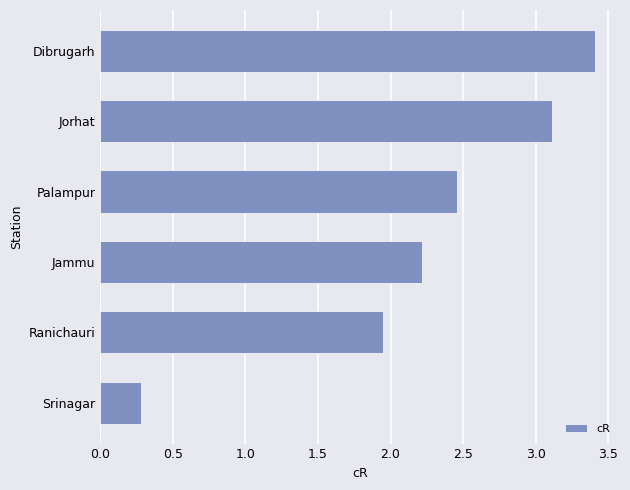

Approximately how many times larger is the value at Jammu compared to Jorhat?

0.7